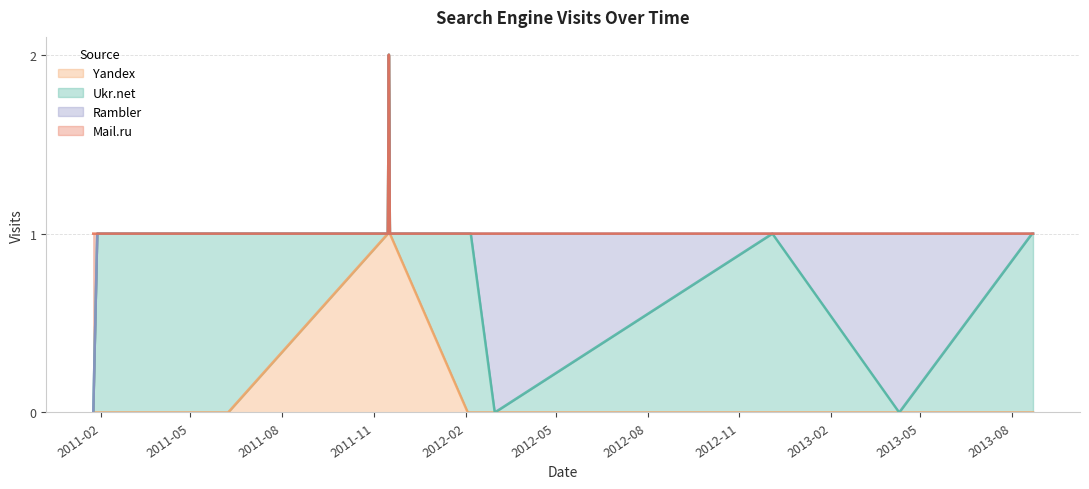

Which has a higher value, 2013-04-10 or 2012-02-03?

2012-02-03